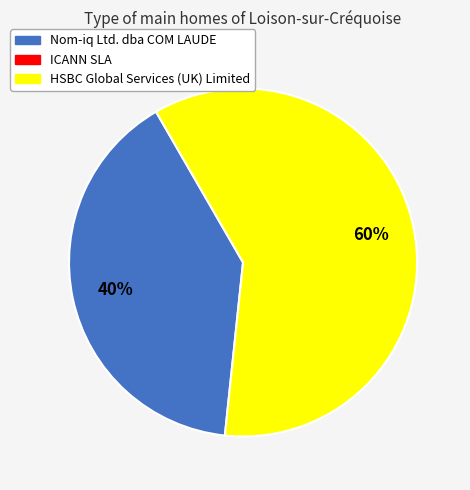

How many slices are in this pie chart?

2